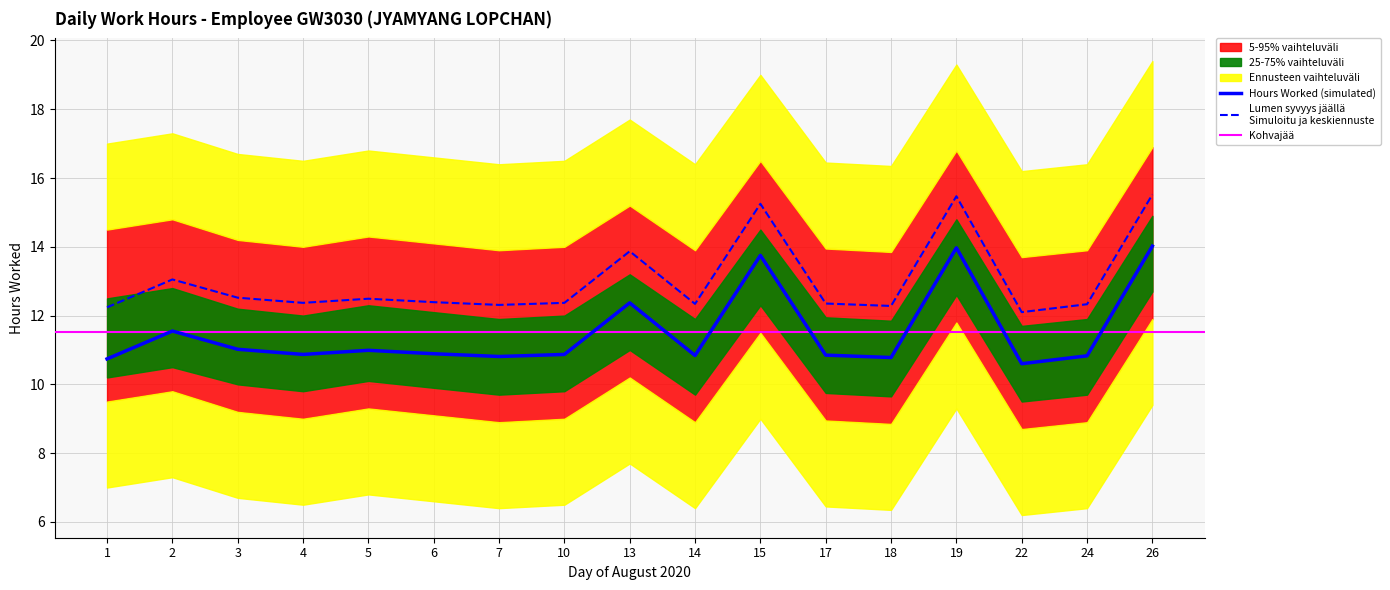

At how many categories does at least one series exceed 16?

3